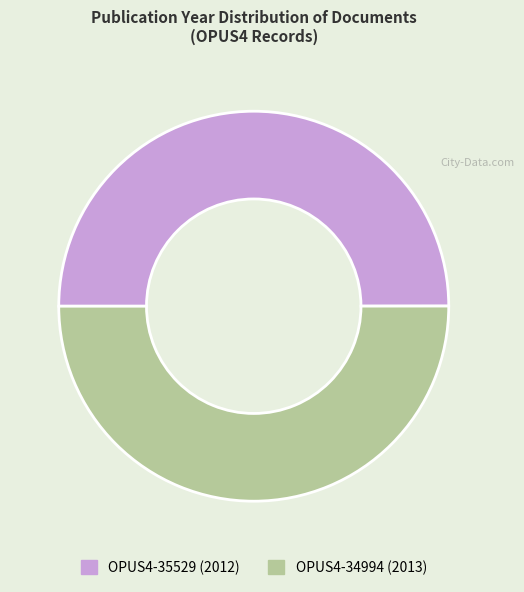

The OPUS4-34994 slice represents 50% of the pie. True or false?

True